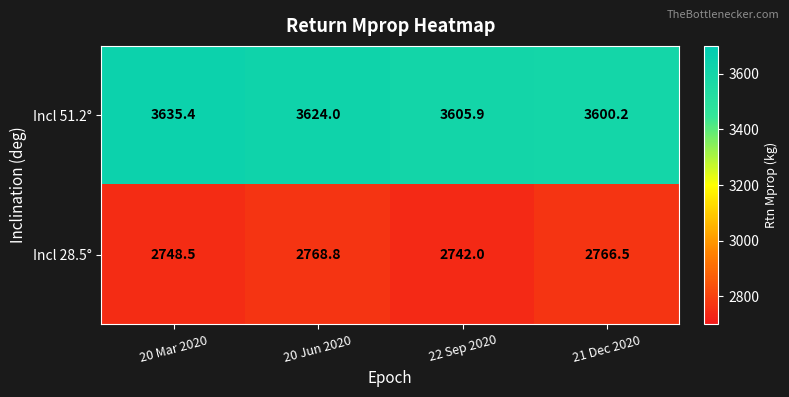

At which label is Incl 28.5° closest to 2755?

20 Mar 2020